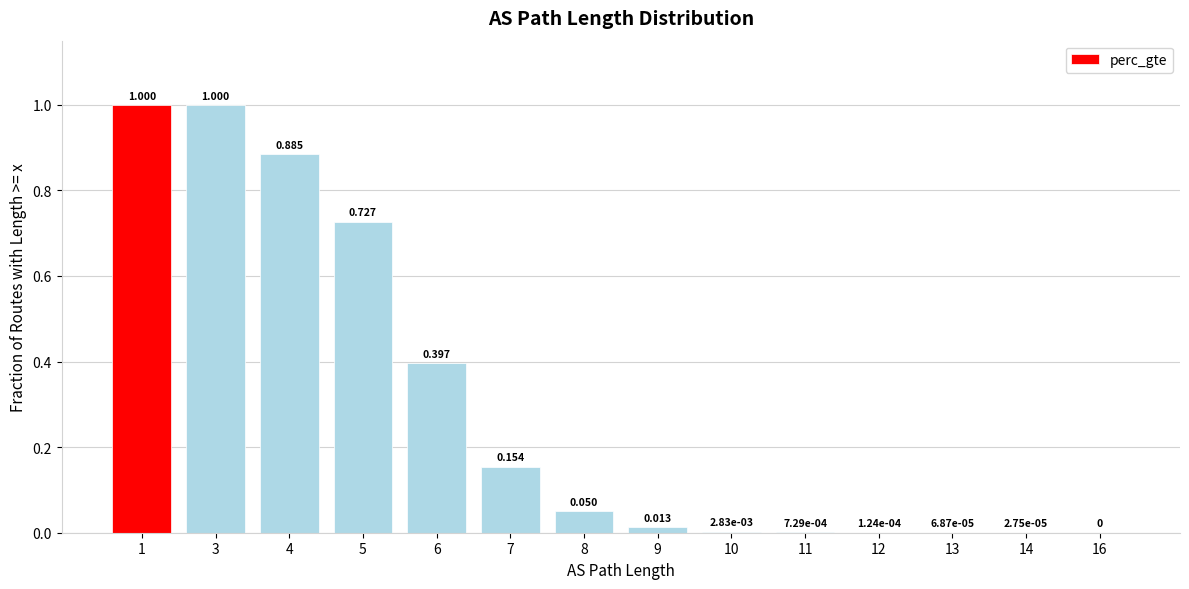

The value at 4 is 0.3. True or false?

False